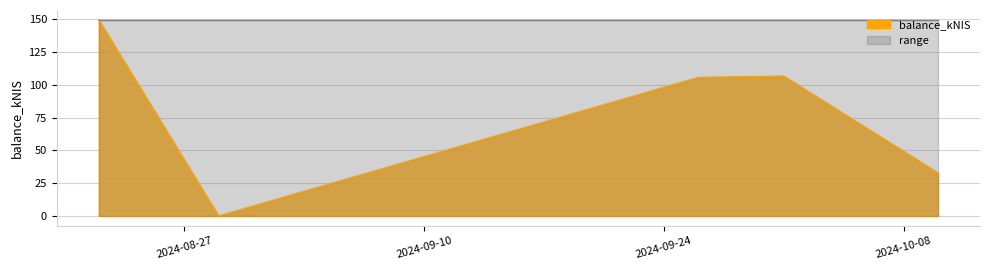

How many lines are shown in the chart?

1